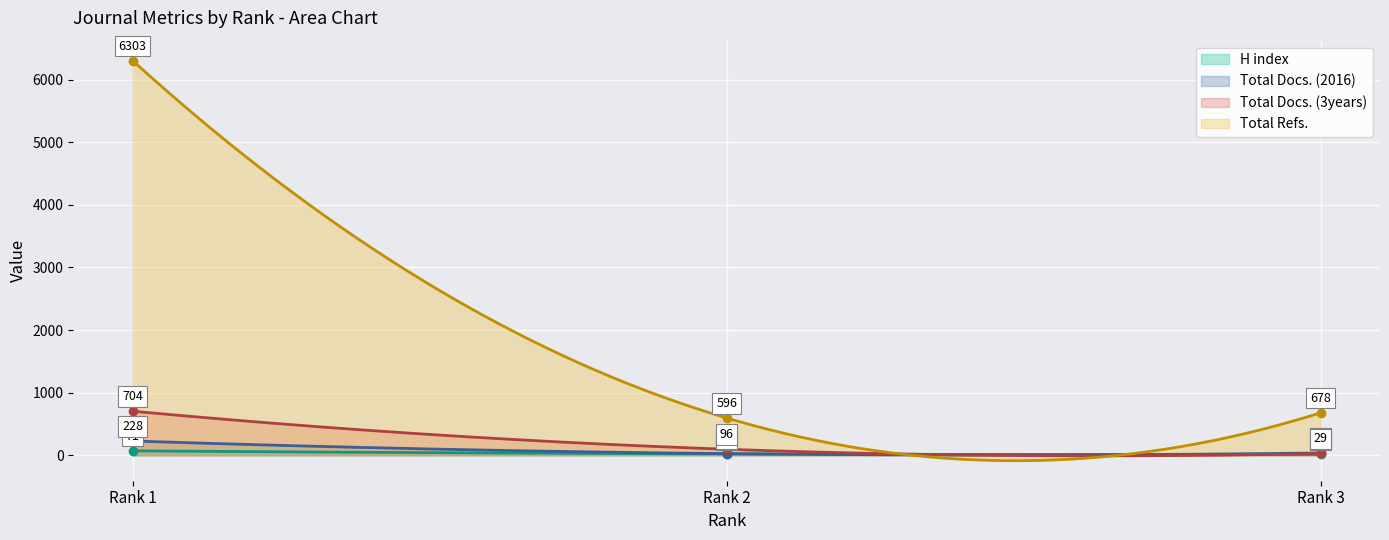

At which label is Total Refs. closest to 3449?

Rank 3